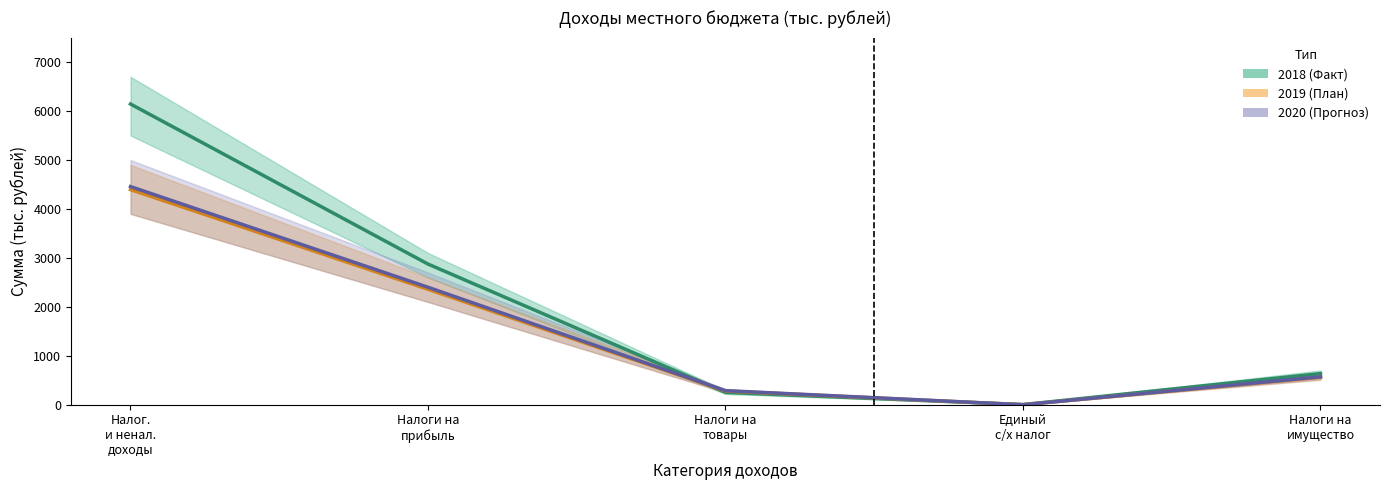

True or false: 2018 (Факт) and 2019 (План) cross at least once.

True